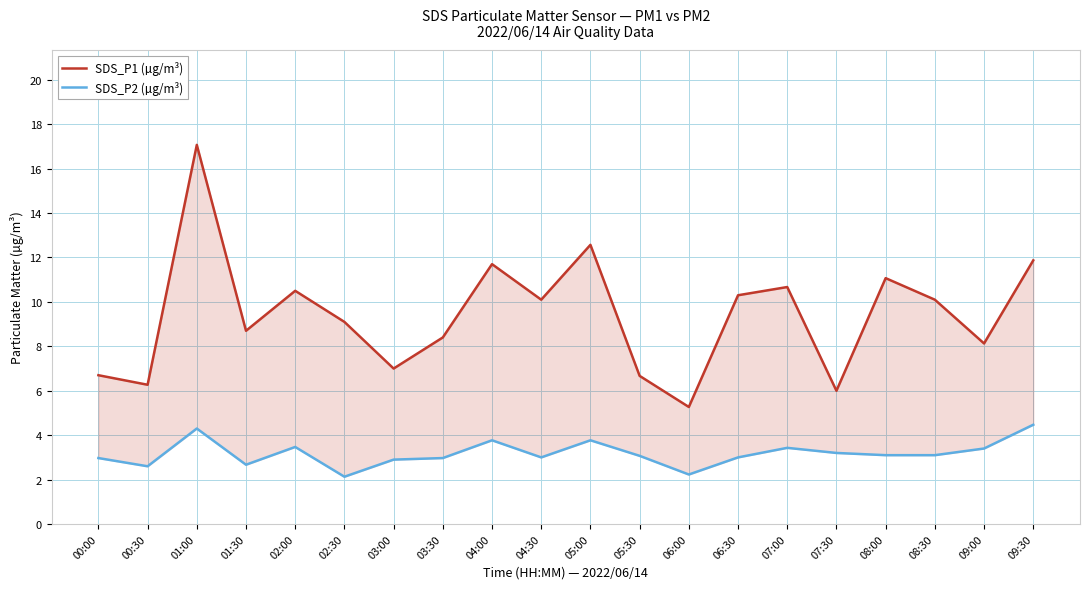

Rank the series at 08:30 from lowest to highest value.

SDS_P2 (µg/m³), SDS_P1 (µg/m³)